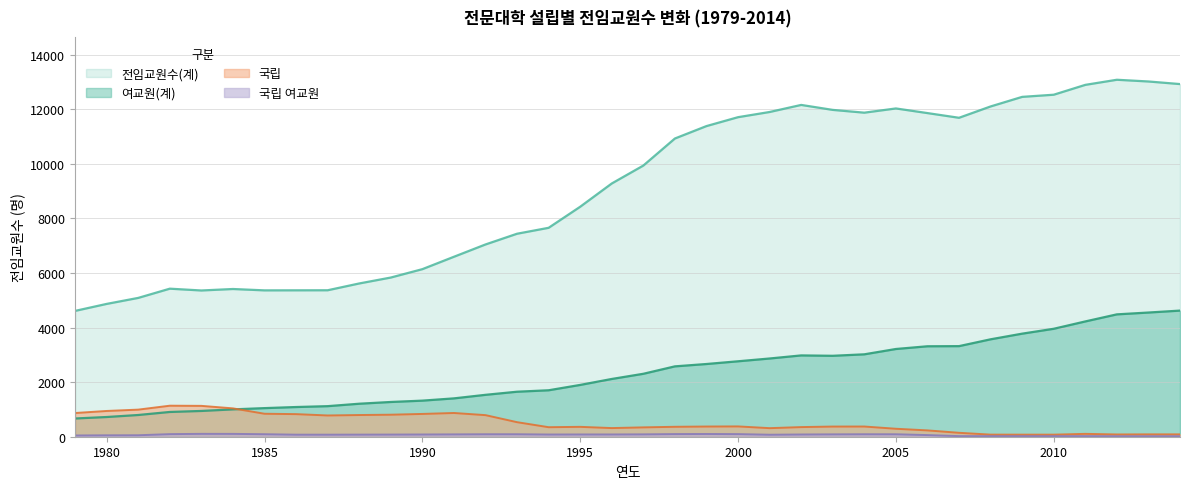

What is the greatest value displayed?

13078